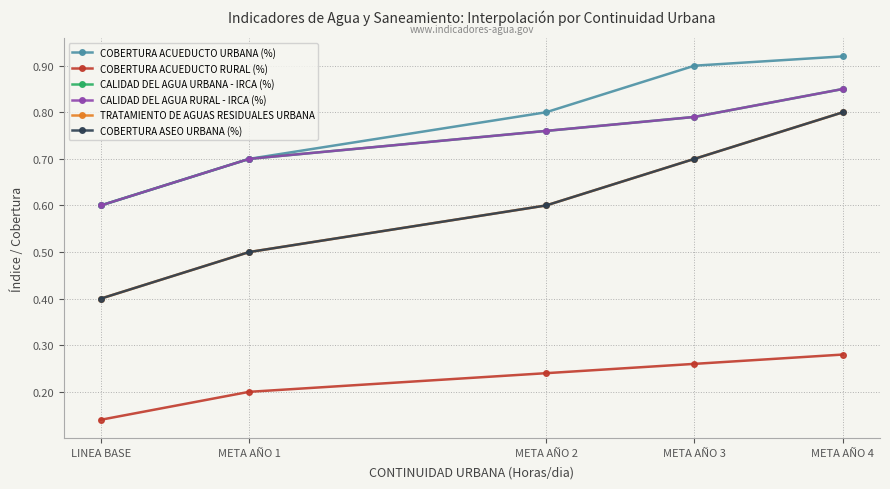

What is the sum of all CALIDAD DEL AGUA URBANA - IRCA (%) values?

3.7